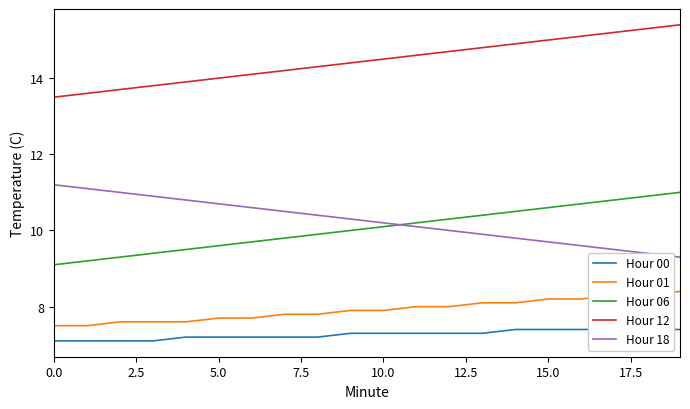

The Hour 12 series shows 13.5 at 0.0. True or false?

True